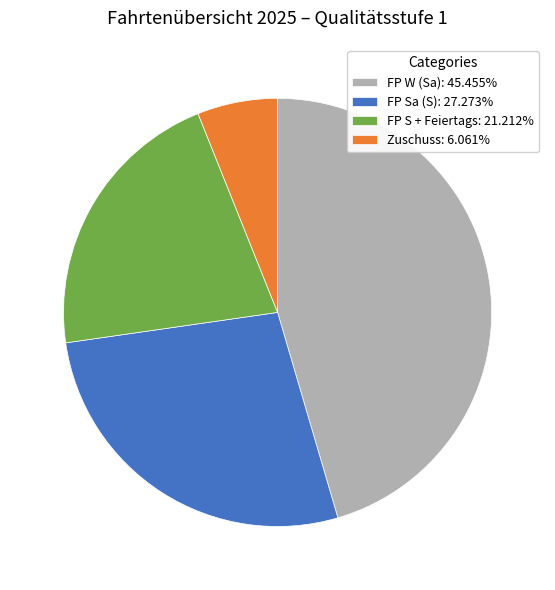

What is the ratio of the value at Zuschuss: 6.061% to the value at FP S + Feiertags: 21.212%?

0.3